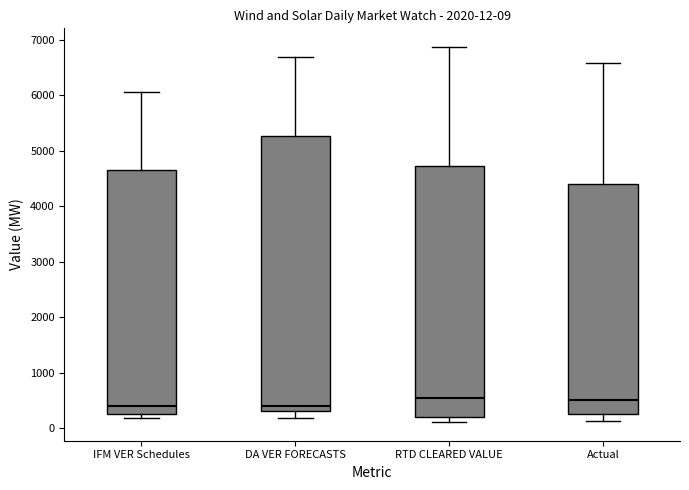

Which box is the tallest, from its lower edge to its upper edge?

DA VER FORECASTS